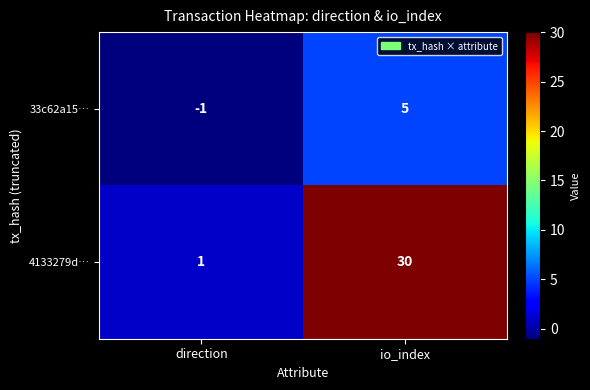

The 33c62a15… series shows -2 at direction. True or false?

False